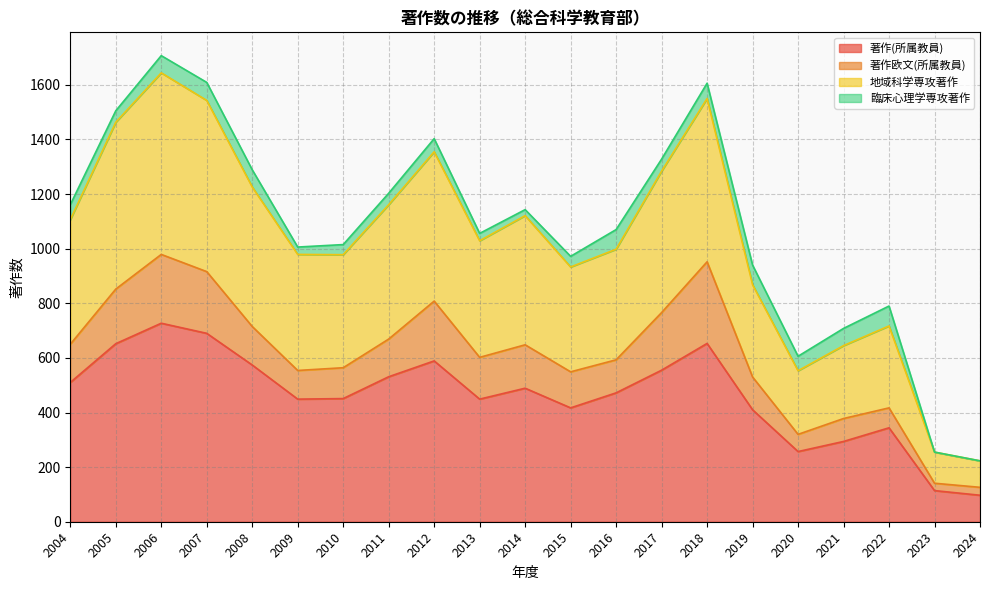

True or false: 地域科学専攻著作 and 著作(所属教員) cross at least once.

False